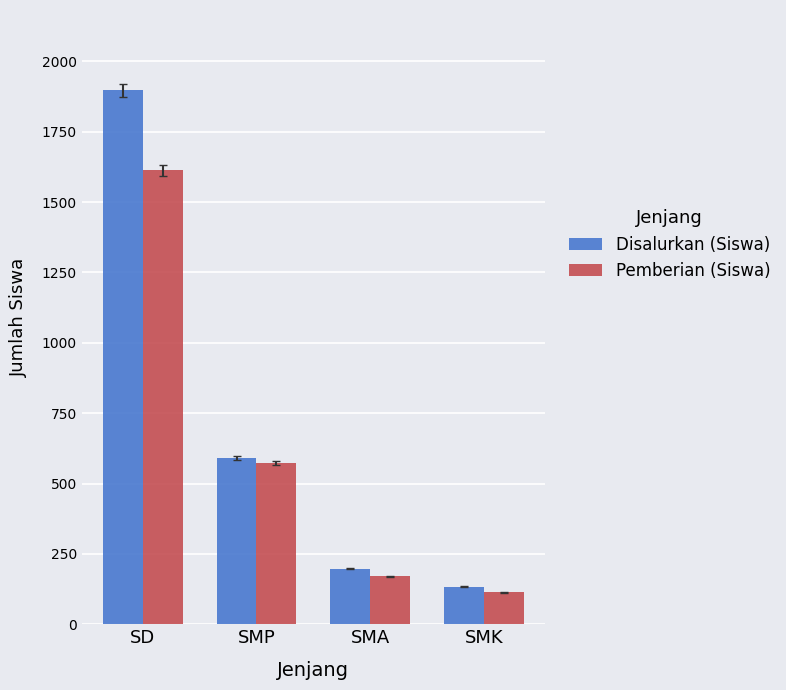

Which series changed the most between SD and SMK?

Disalurkan (Siswa)